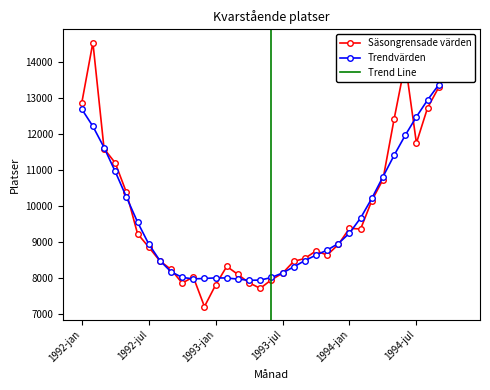

Is it true that Säsongrensade värden equals 3711.3 at 1993-jul?

False